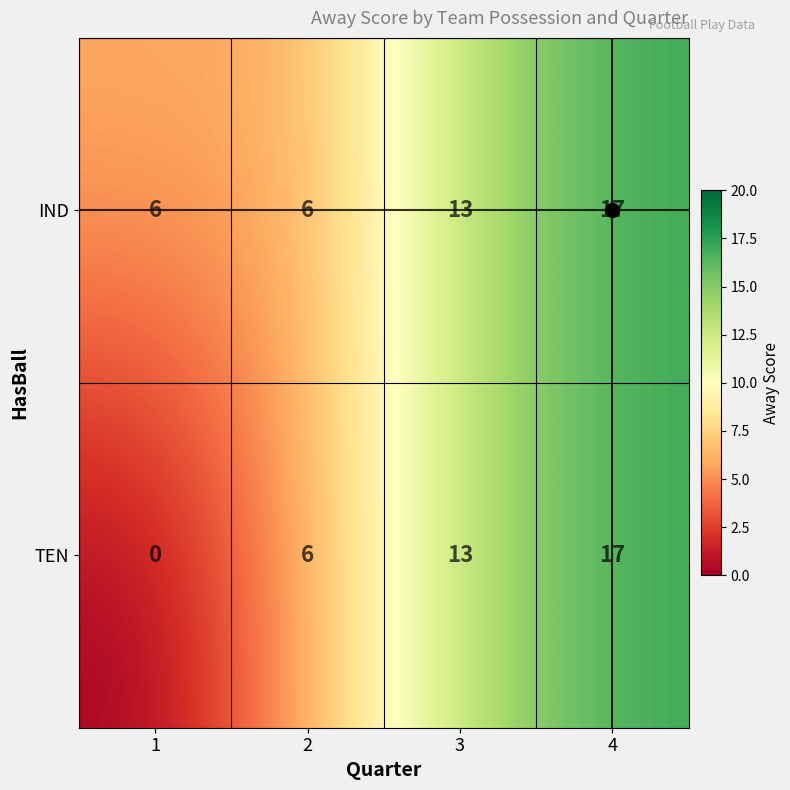

How many data points does each series have?

4